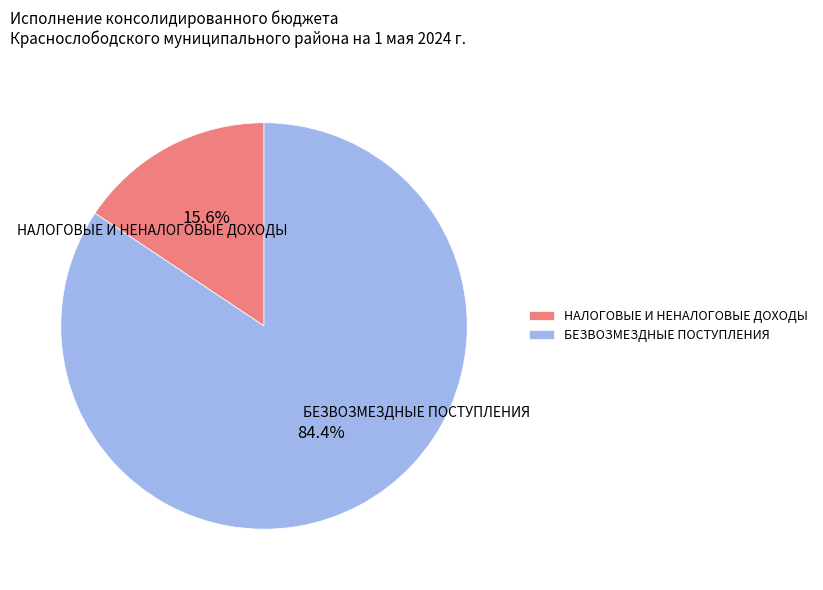

Rank the categories by value from highest to lowest.

БЕЗВОЗМЕЗДНЫЕ ПОСТУПЛЕНИЯ, НАЛОГОВЫЕ И НЕНАЛОГОВЫЕ ДОХОДЫ